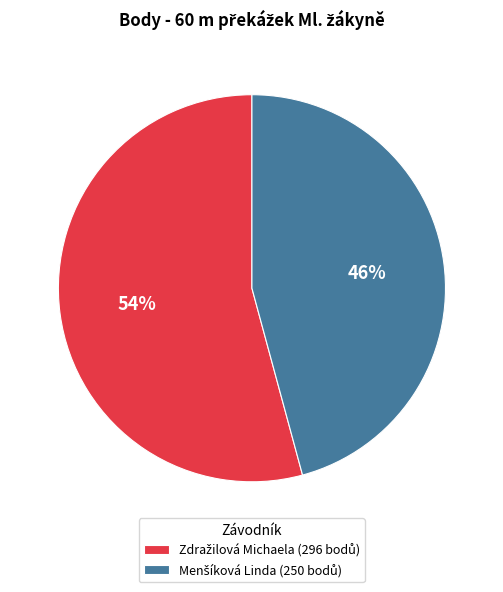

Is there a majority slice in this chart?

Yes